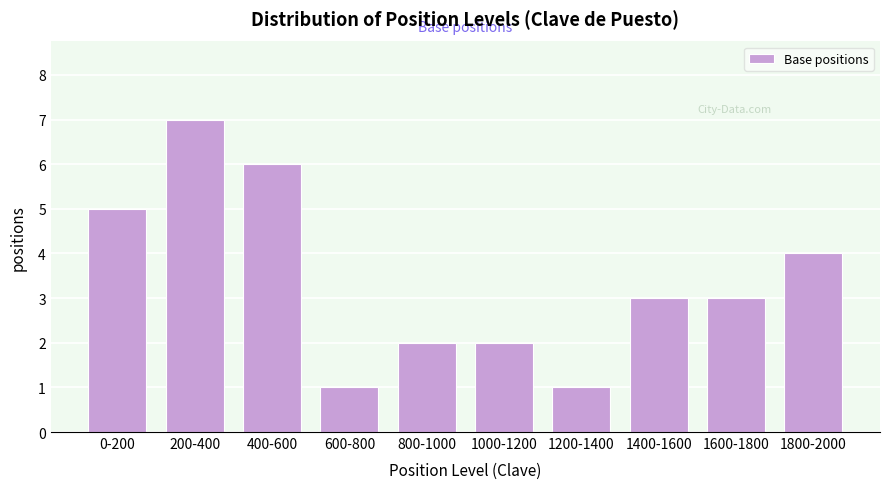

Reading left to right, extract all data points from this chart.

0-200=5	200-400=7	400-600=6	600-800=1	800-1000=2	1000-1200=2	1200-1400=1	1400-1600=3	1600-1800=3	1800-2000=4